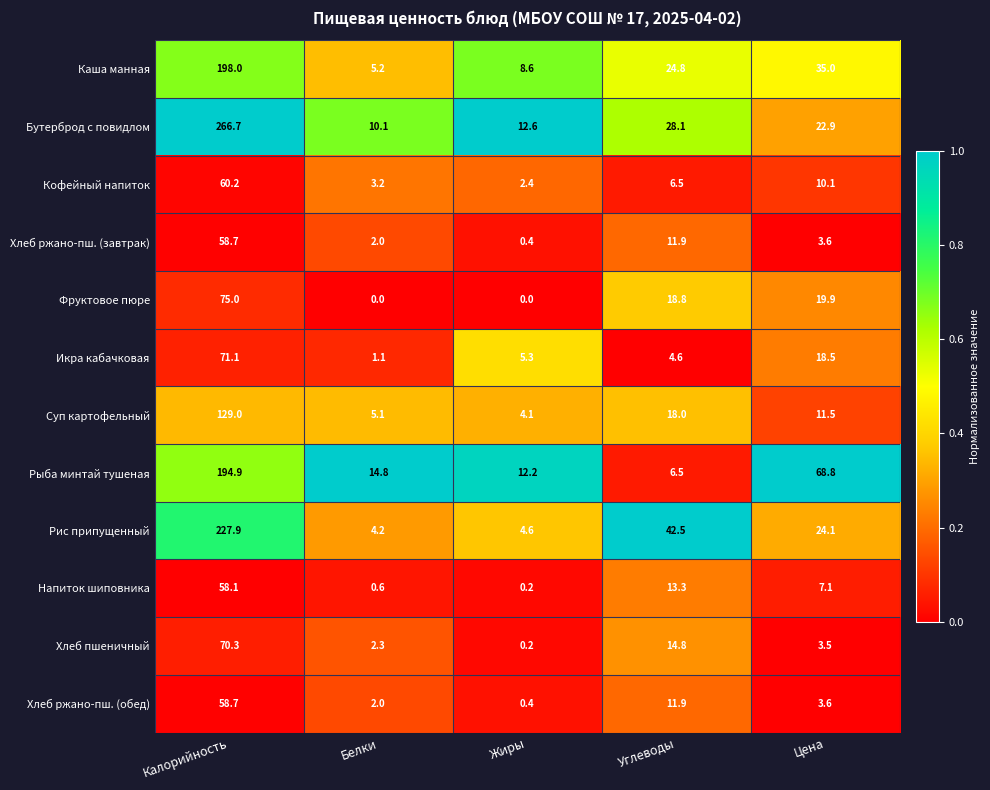

What value does the Напиток шиповника series have at Цена?

7.1